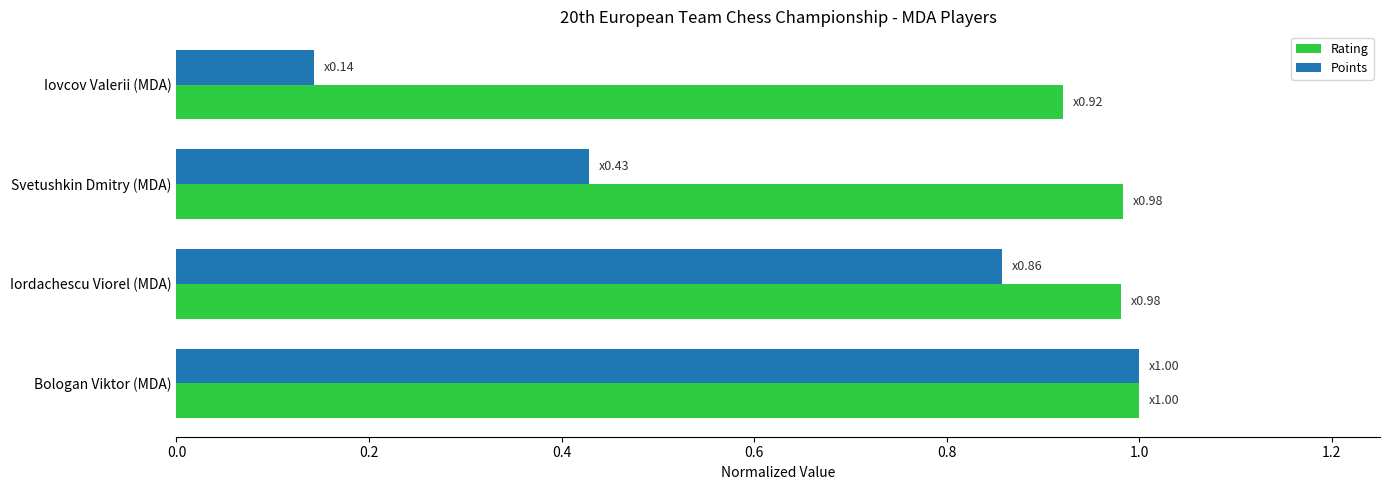

The value of Rating at Iordachescu Viorel (MDA) is 0.6. True or false?

False